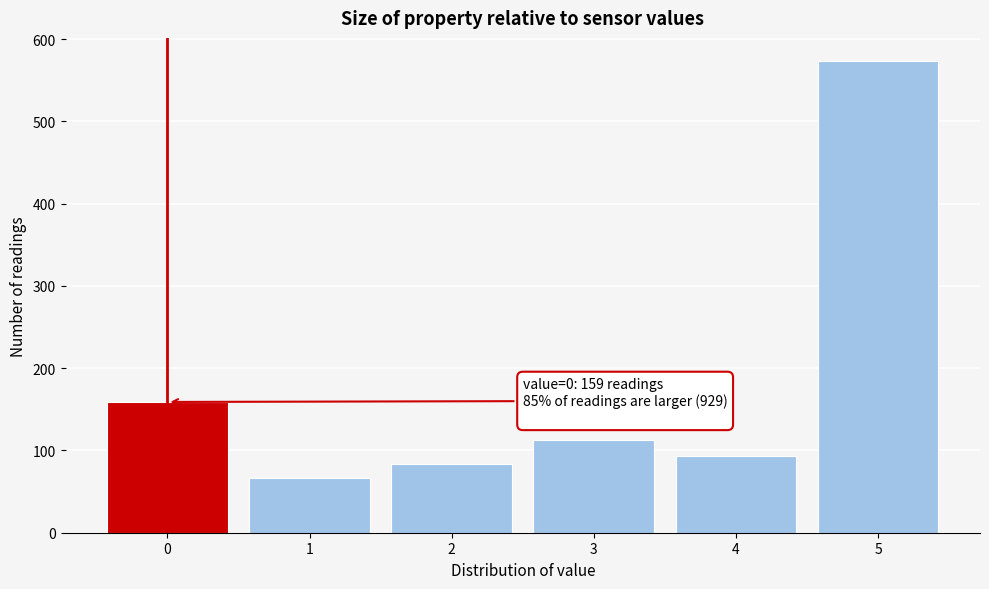

Reading left to right, list all the values displayed in this chart.

0=159	1=67	2=83	3=113	4=93	5=573